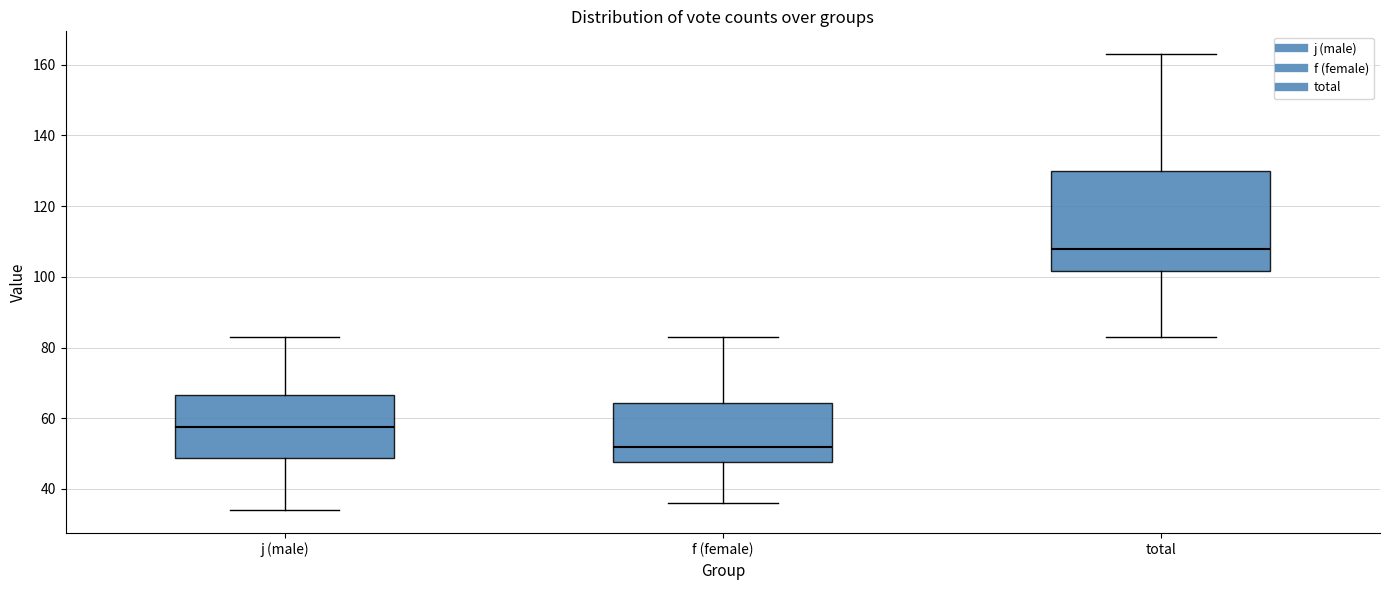

Comparing the boxes themselves (not the whiskers), which one is the tallest?

total